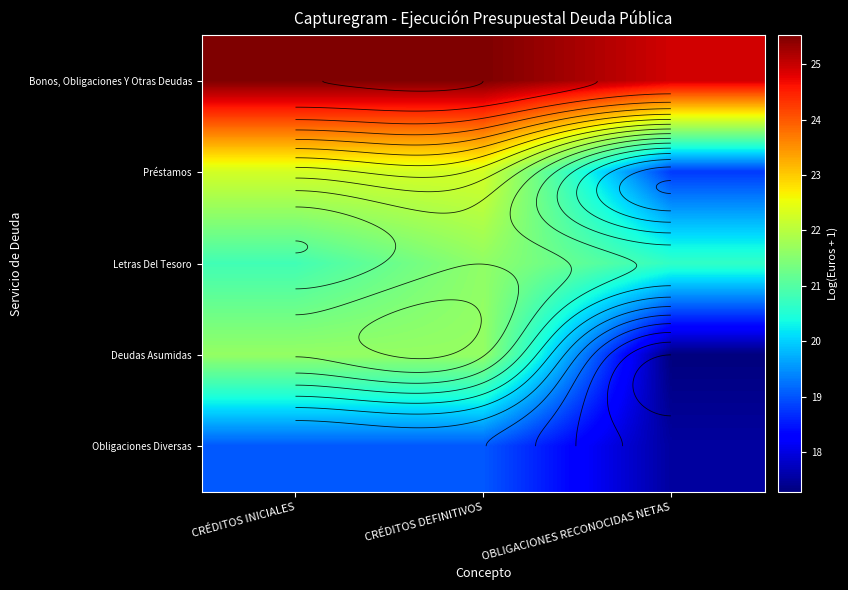

What is the difference between the Deudas Asumidas values at CRÉDITOS DEFINITIVOS and OBLIGACIONES RECONOCIDAS NETAS?

4.4